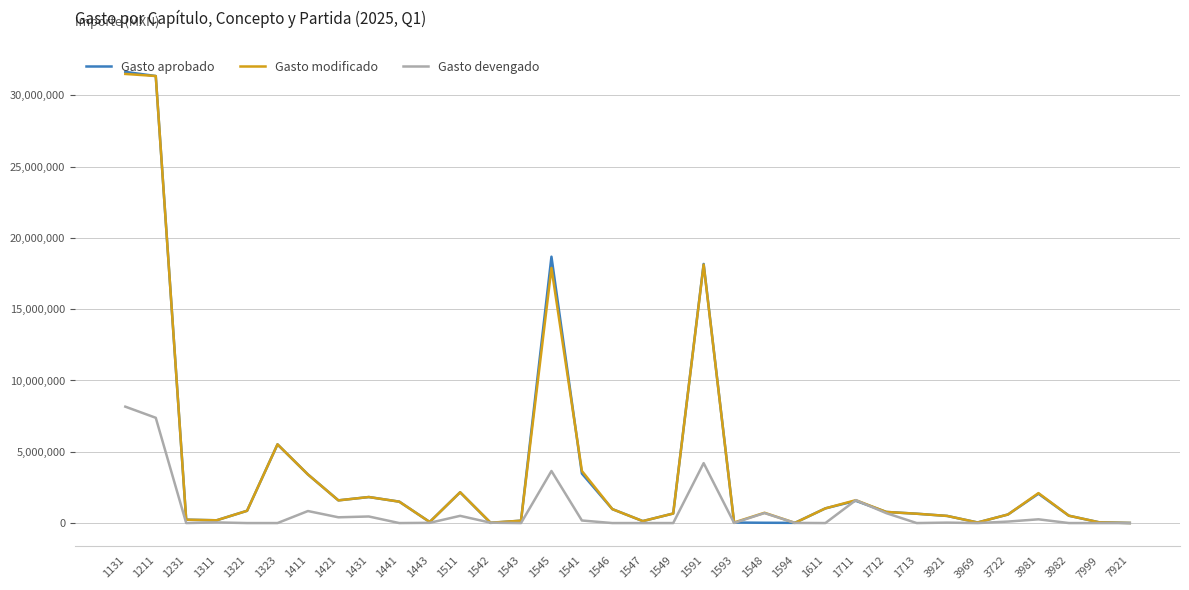

Is the value of Gasto aprobado at 1594 greater than the value of Gasto devengado at 1411?

No